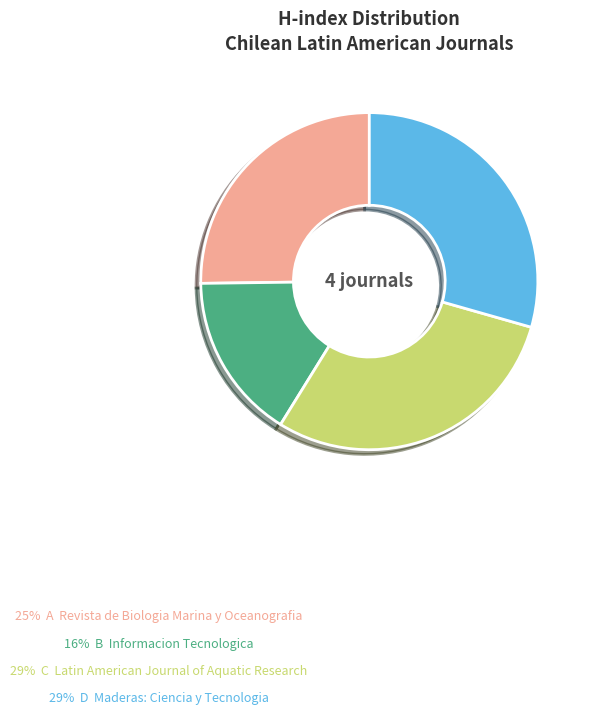

Does any single category account for the majority?

No